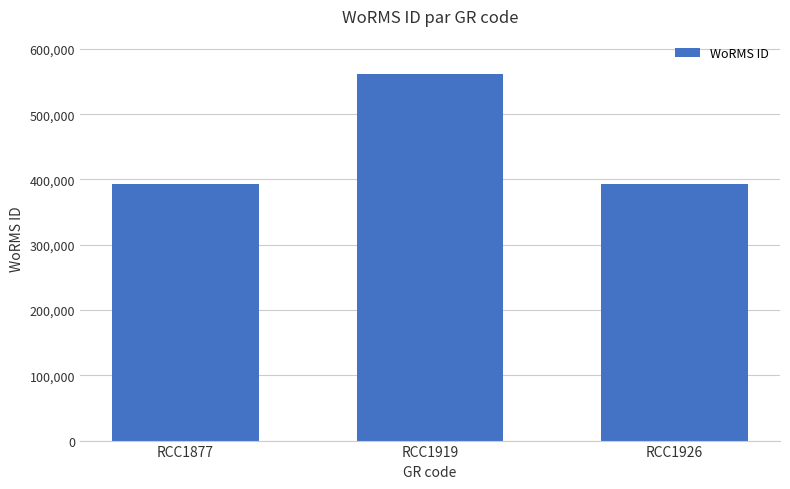

Read the value at RCC1926, to the nearest 50.

392750